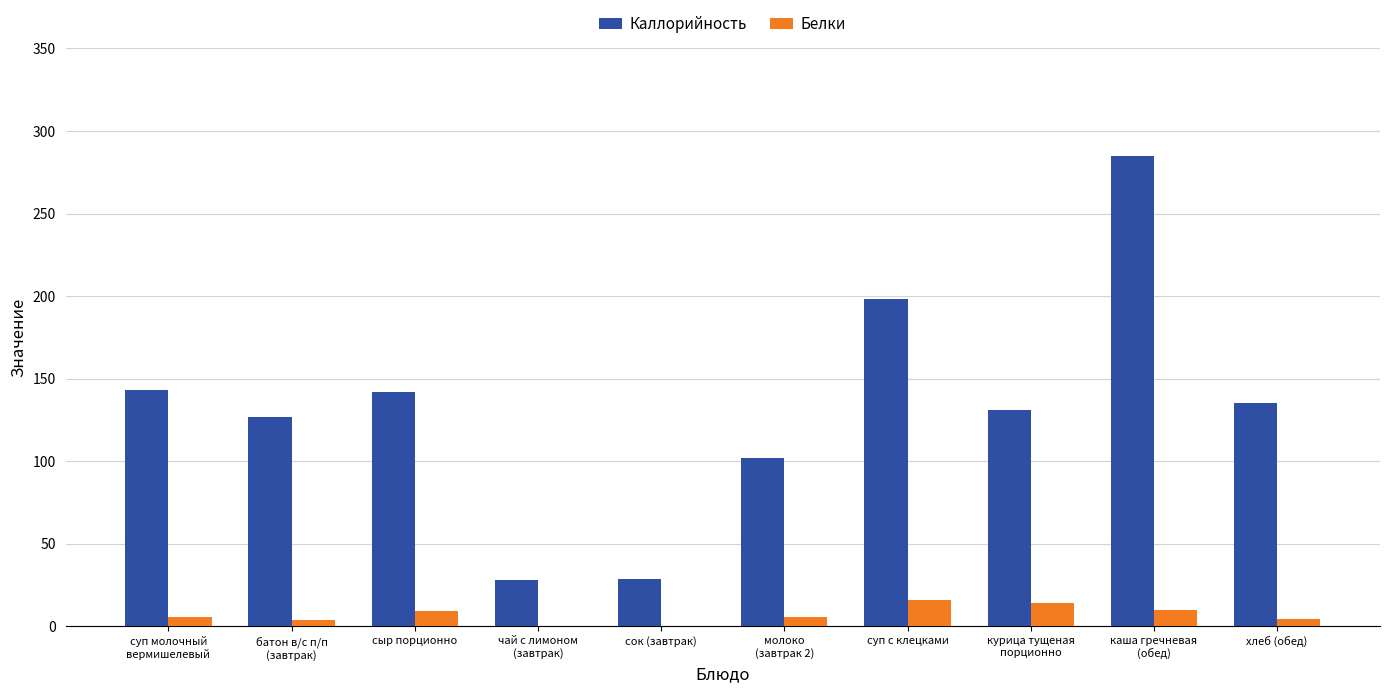

Is the value of Белки at суп молочный
вермишелевый greater than the value of Каллорийность at курица тущеная
порционно?

No